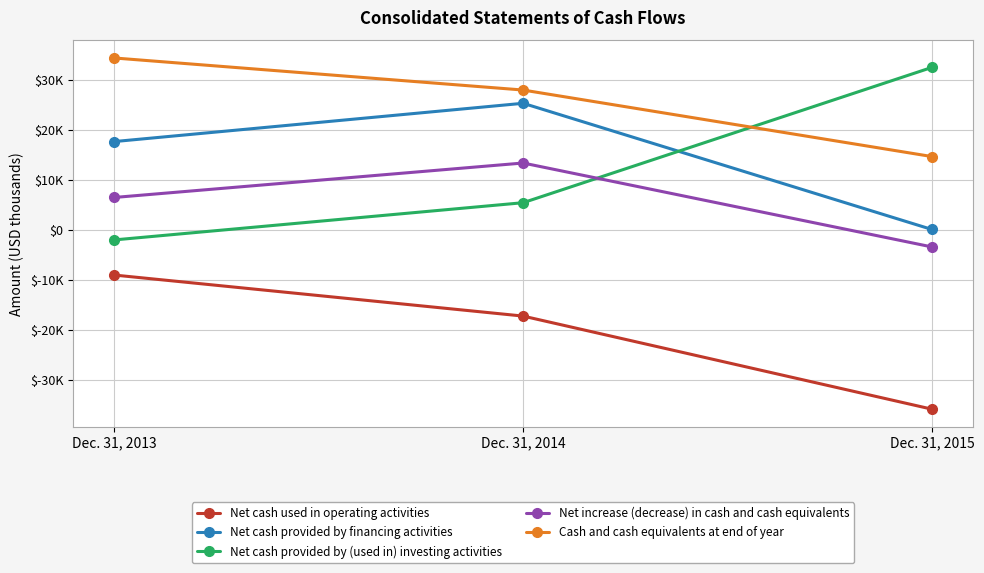

At which label is Net increase (decrease) in cash and cash equivalents closest to 4911?

Dec. 31, 2013